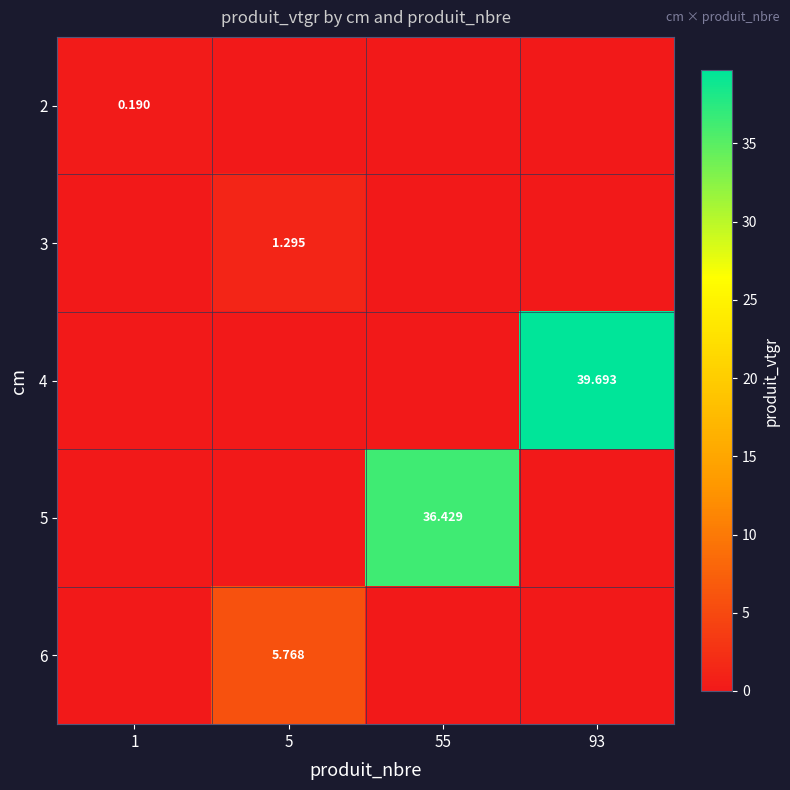

Which series has the largest total across all categories?

4